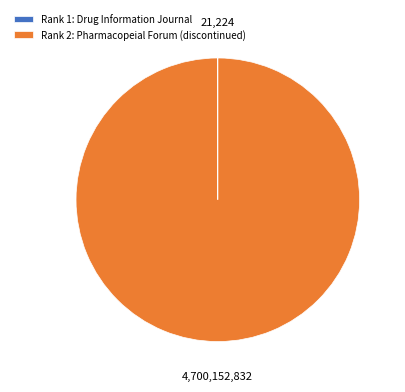

Which category has the biggest portion of the pie?

Rank 2: Pharmacopeial Forum (discontinued)